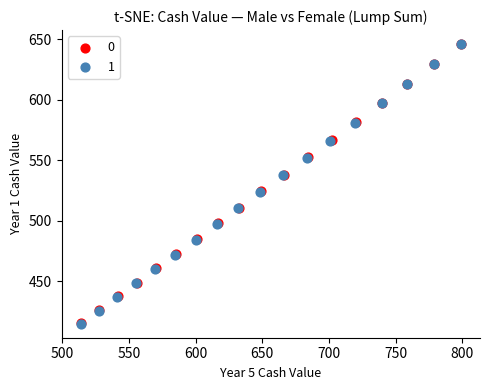

Which series has the widest spread of Y values?

1